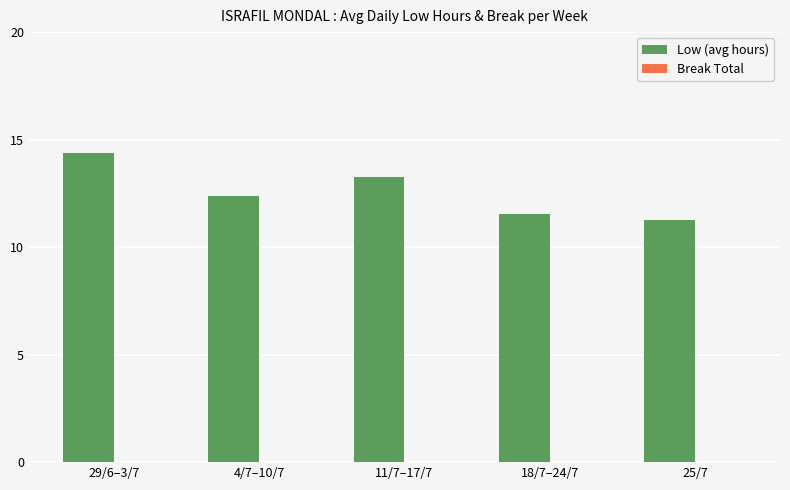

What is the sum of all values?

62.8